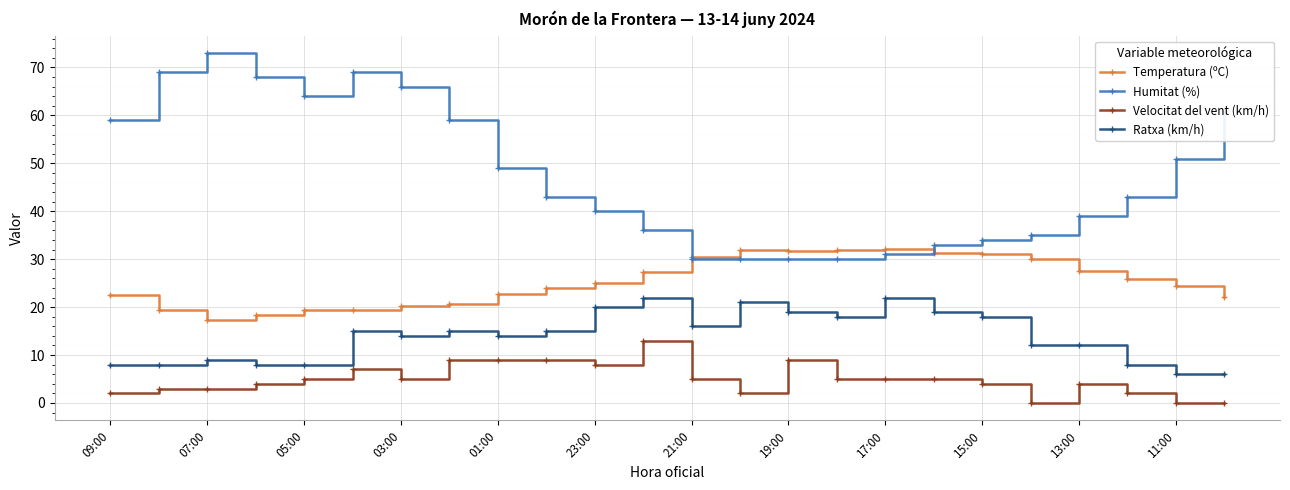

True or false: Ratxa (km/h) has more than 2 interior local peaks.

True